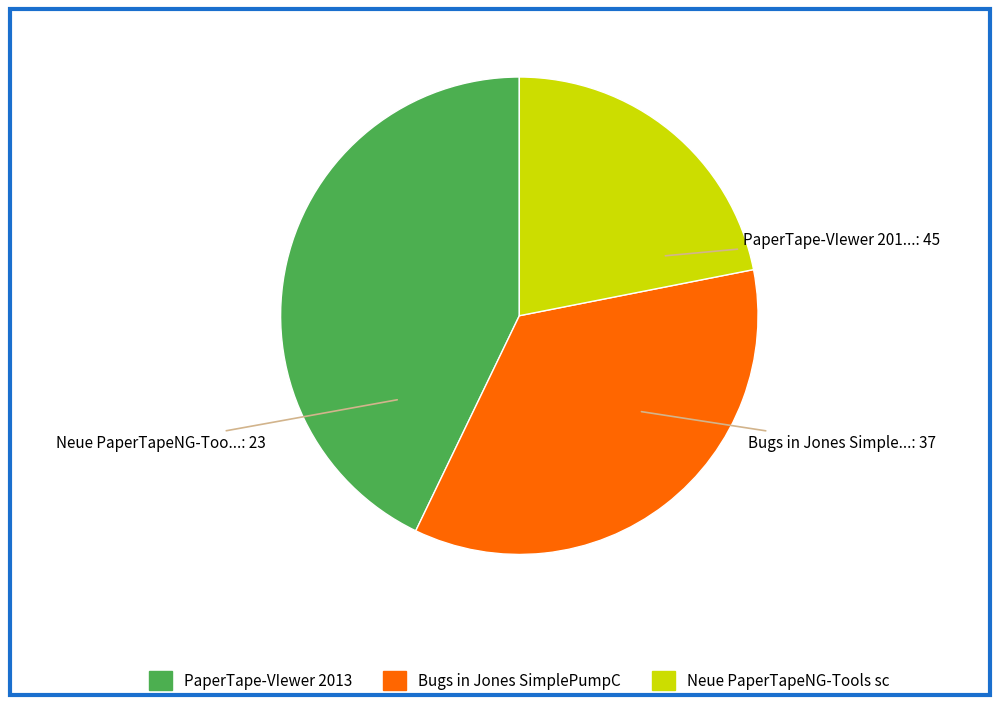

Does any single category account for the majority?

No